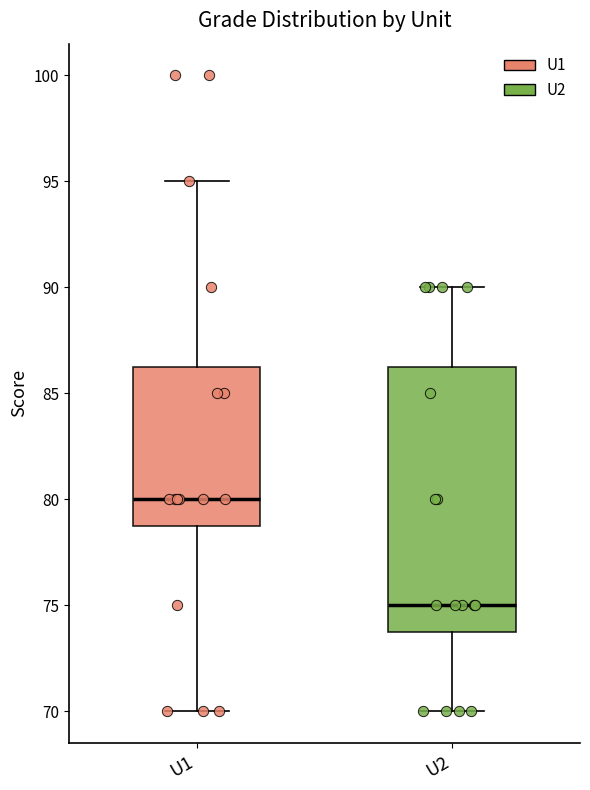

Where does the median line of the box for U1 sit on the y-axis? The values are not printed on the chart, so give them approximately, as read against the axis.

80.0